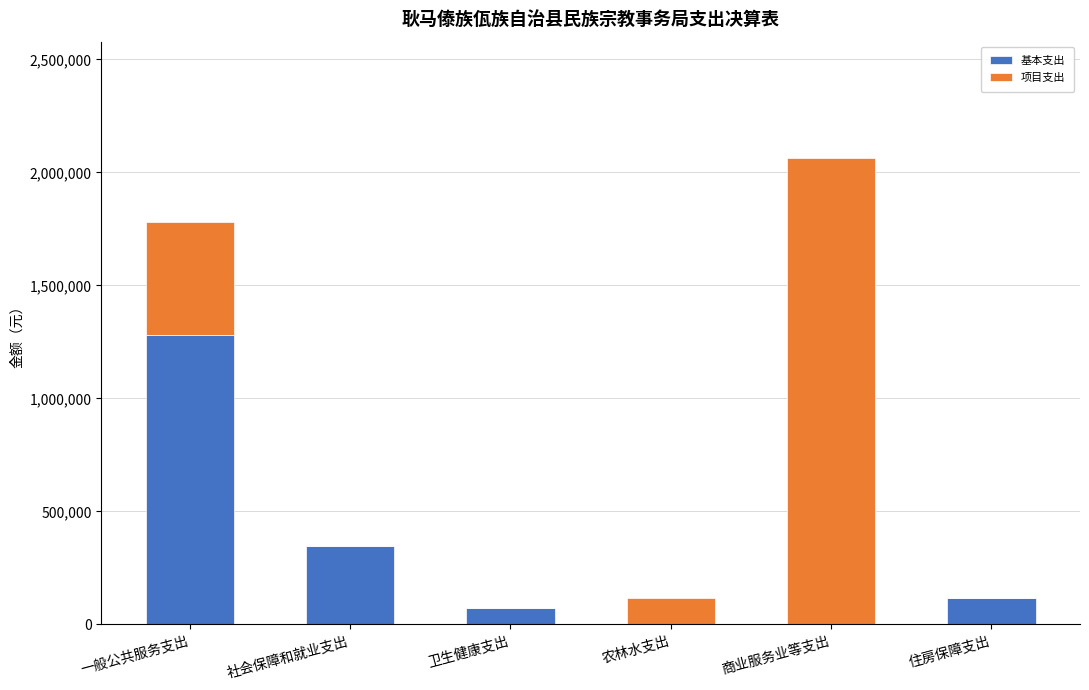

True or false: 基本支出 has a value of 1282064.5 at 一般公共服务支出.

True